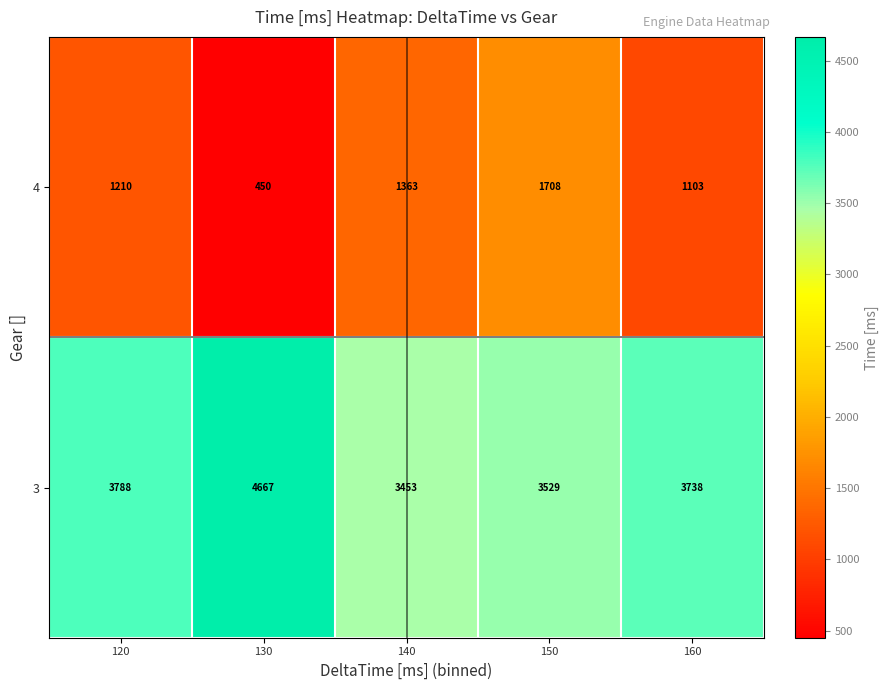

At which category does the chart reach its minimum across all series?

130